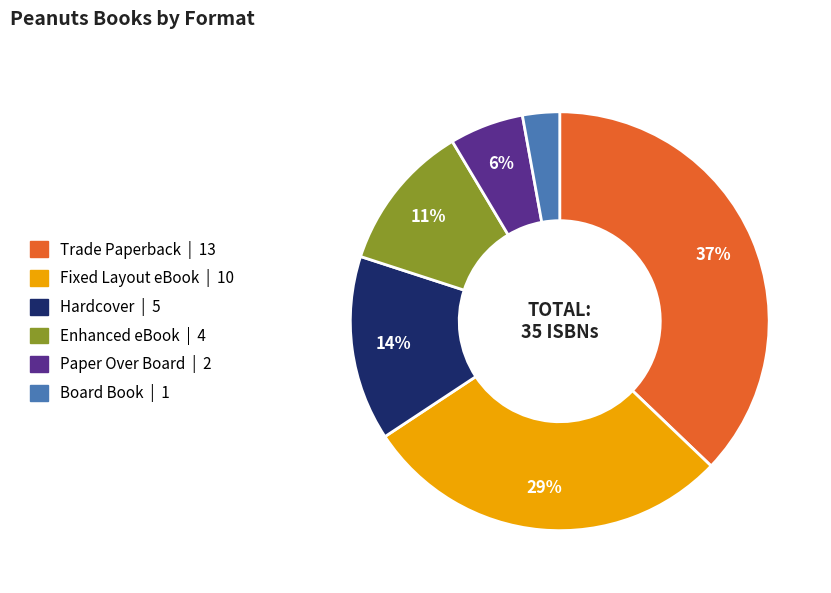

How many segments does this pie chart have?

6